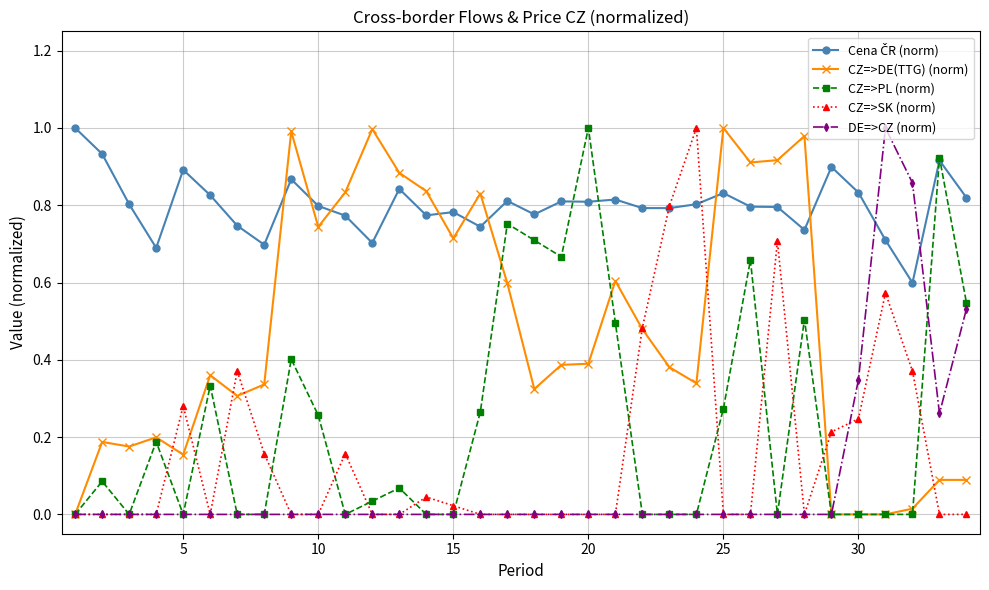

At how many categories does at least one series exceed 0?

34